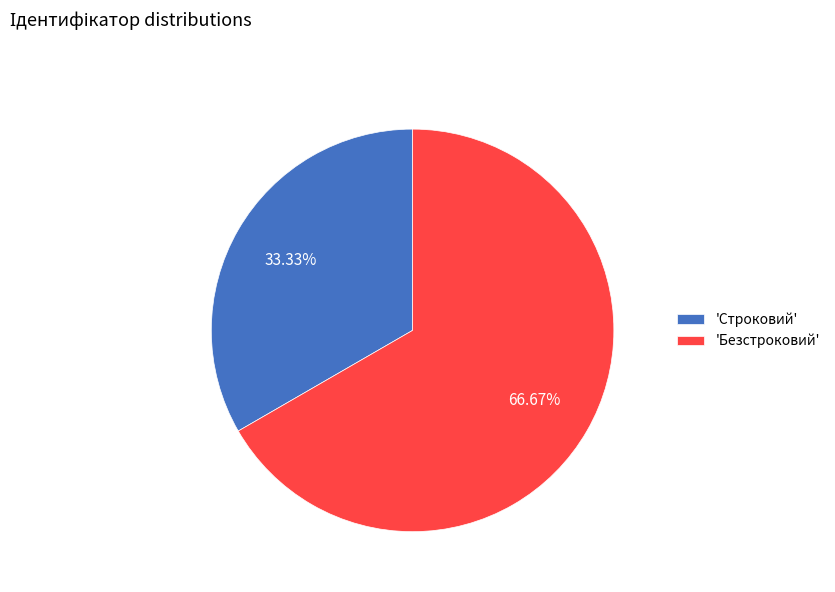

What is the smallest slice in the pie chart?

'Строковий'